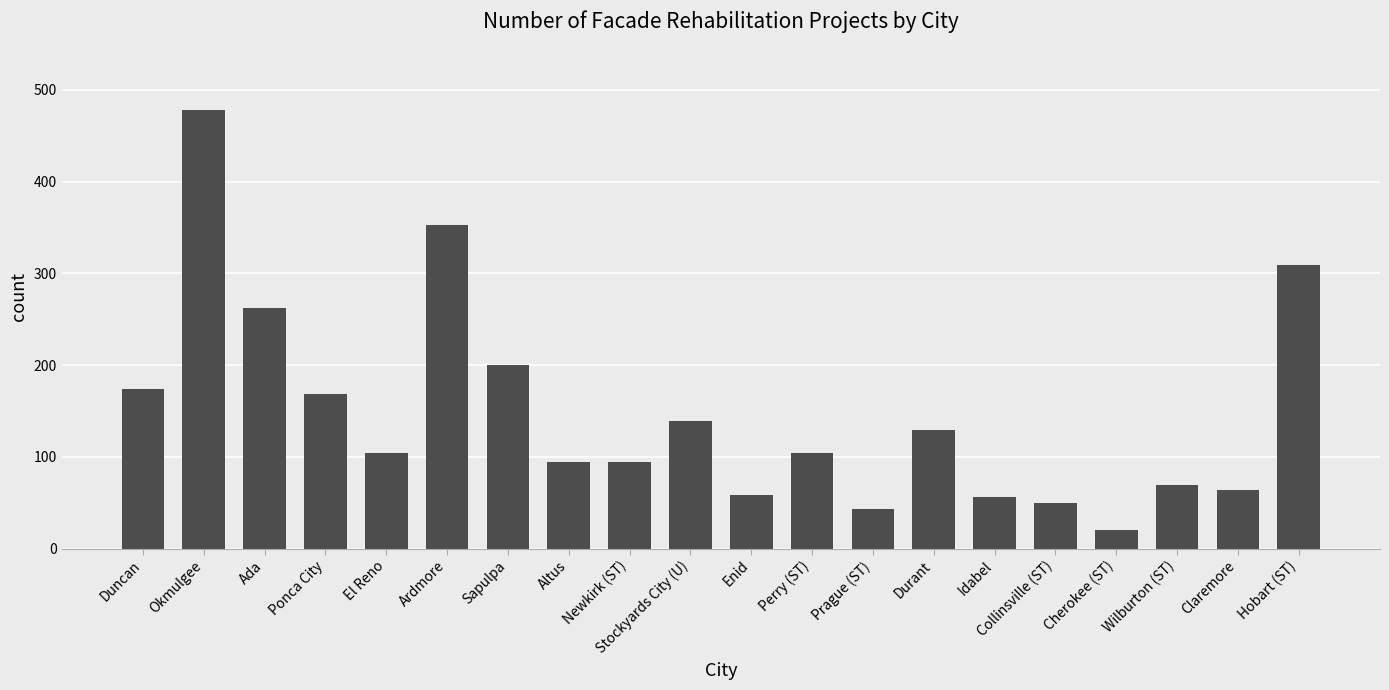

What is the difference between the maximum and minimum values?

458